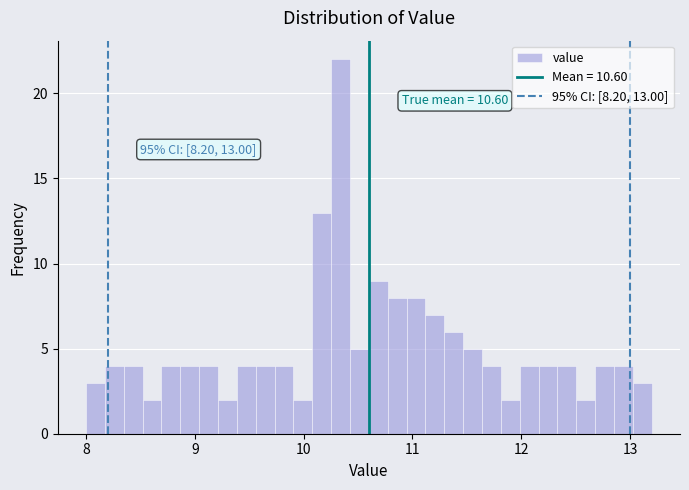

Around what value on the x-axis is the tallest bar? Give the approximate position of its centre, as read against the axis.

10.3